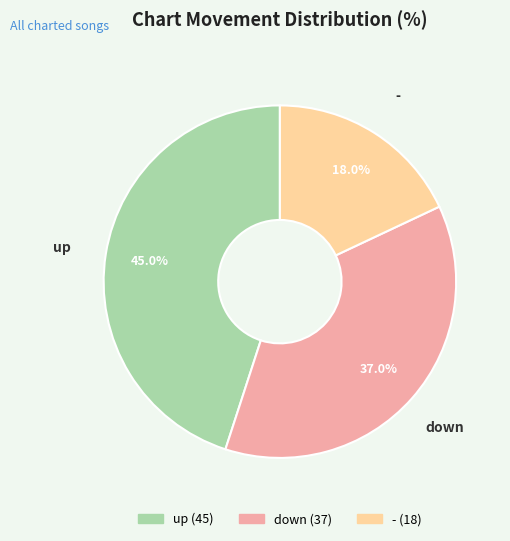

Rank the categories by value from lowest to highest.

-, down, up